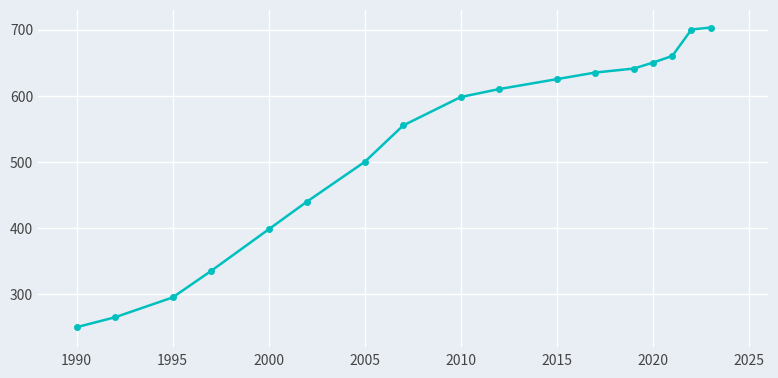

What is the sum of all values?

8860